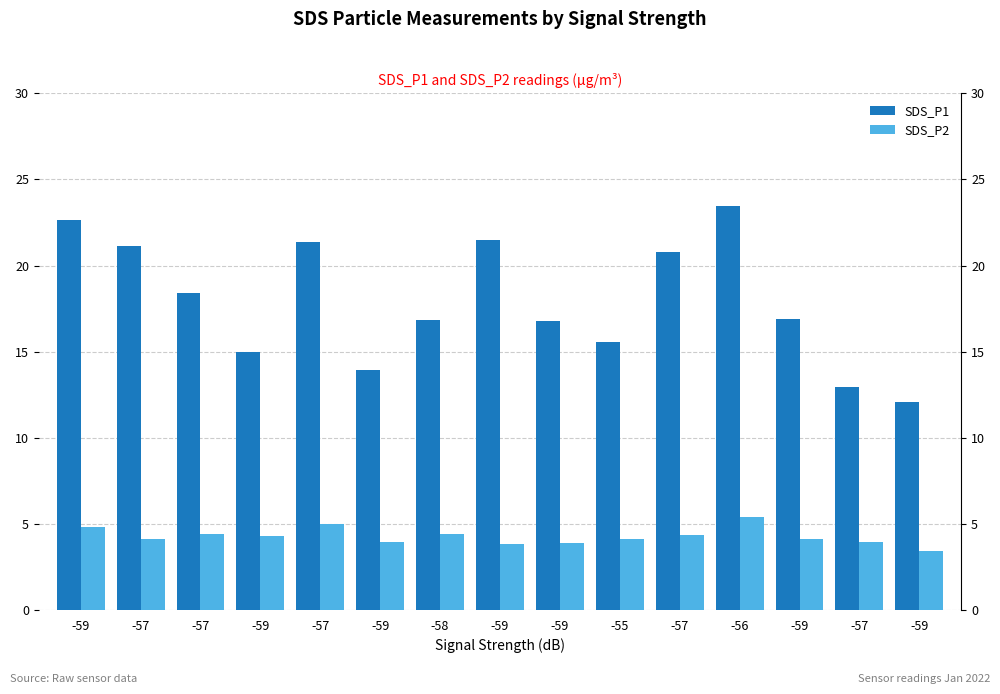

The SDS_P2 series shows 6.5 at -57. True or false?

False